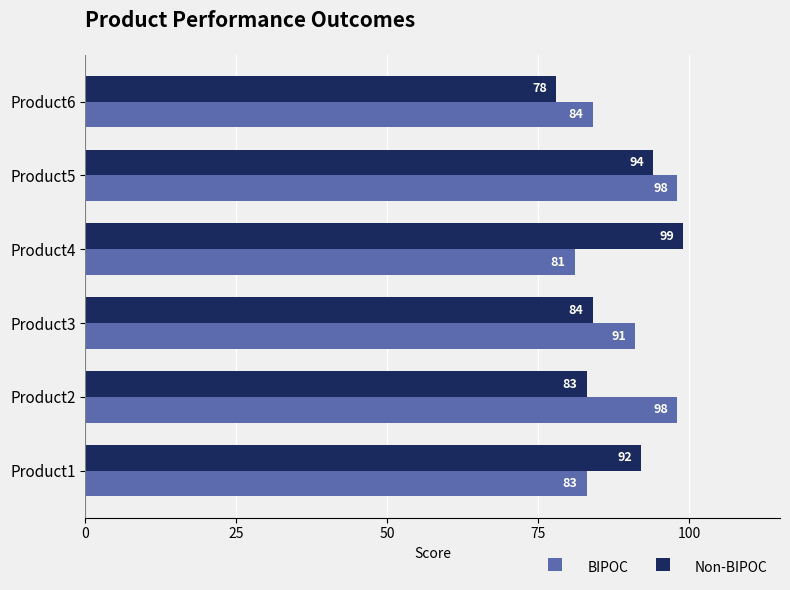

True or false: BIPOC has a value of 83 at Product1.

True